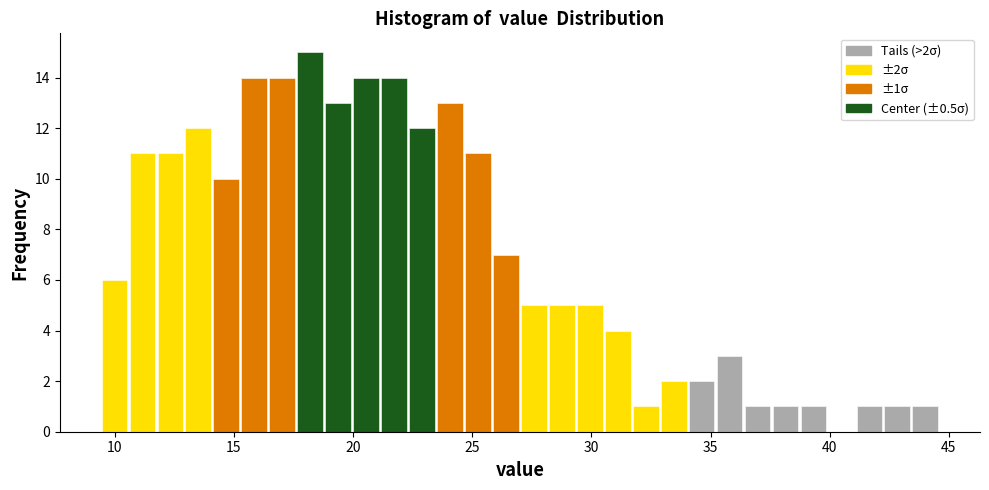

Read against the x-axis, roughly where is the centre of the tallest bar?

18.0